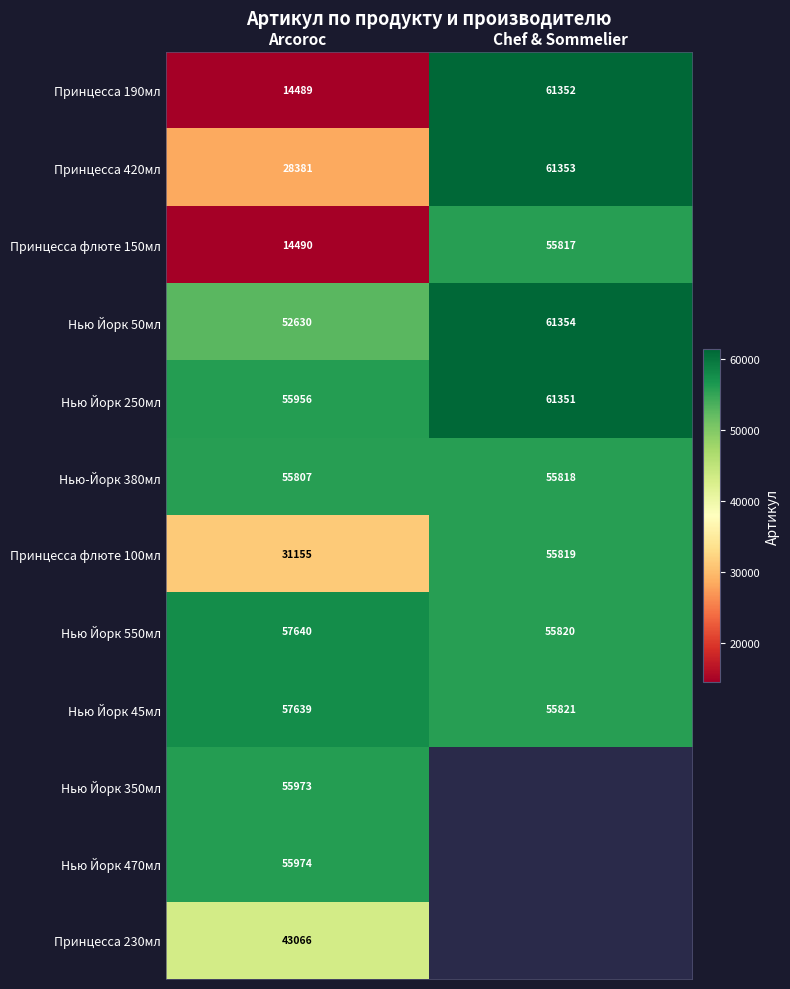

The Принцесса 420мл series shows 46401.4 at Arcoroc. True or false?

False